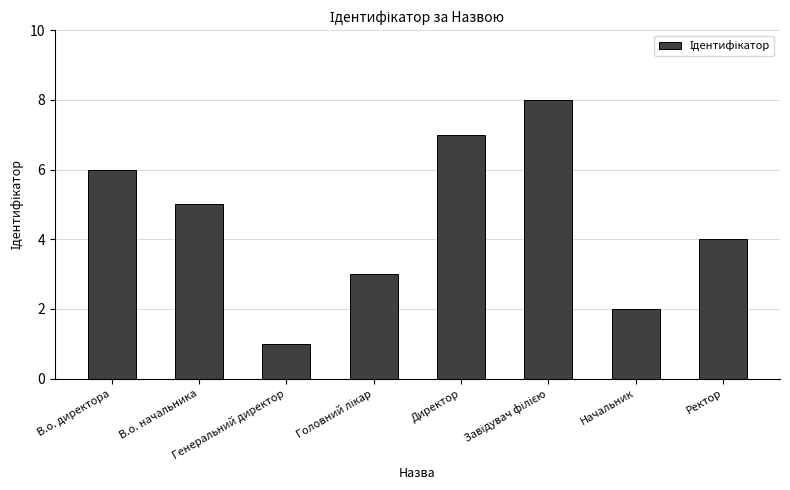

What position from the left is Директор?

5